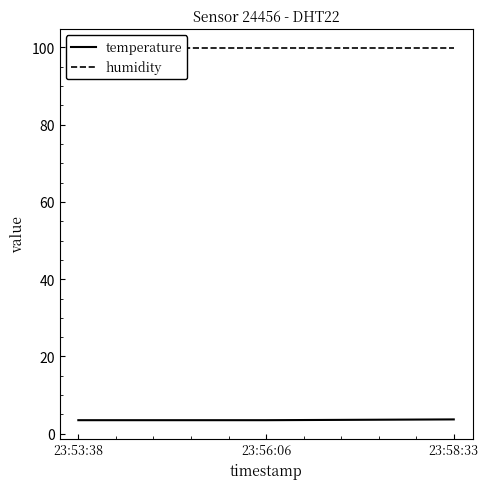

The value of humidity at 23:58:33 is 99.9. True or false?

True